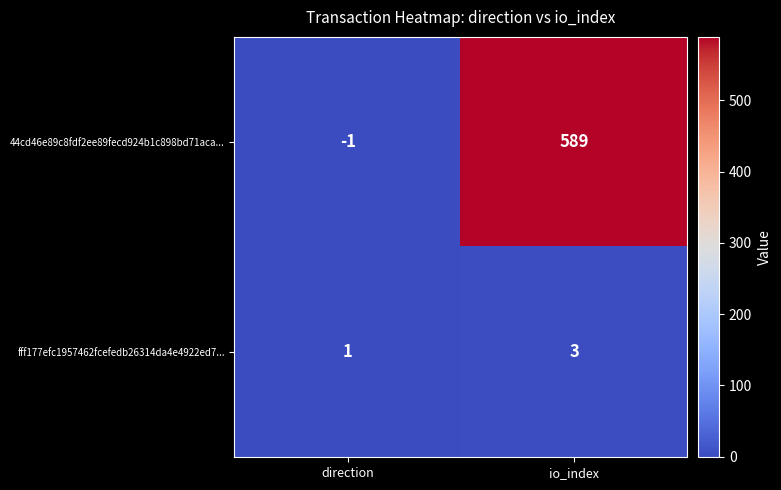

The fff177efc1957462fcefedb26314da4e4922ed7... series shows 3 at io_index. True or false?

True